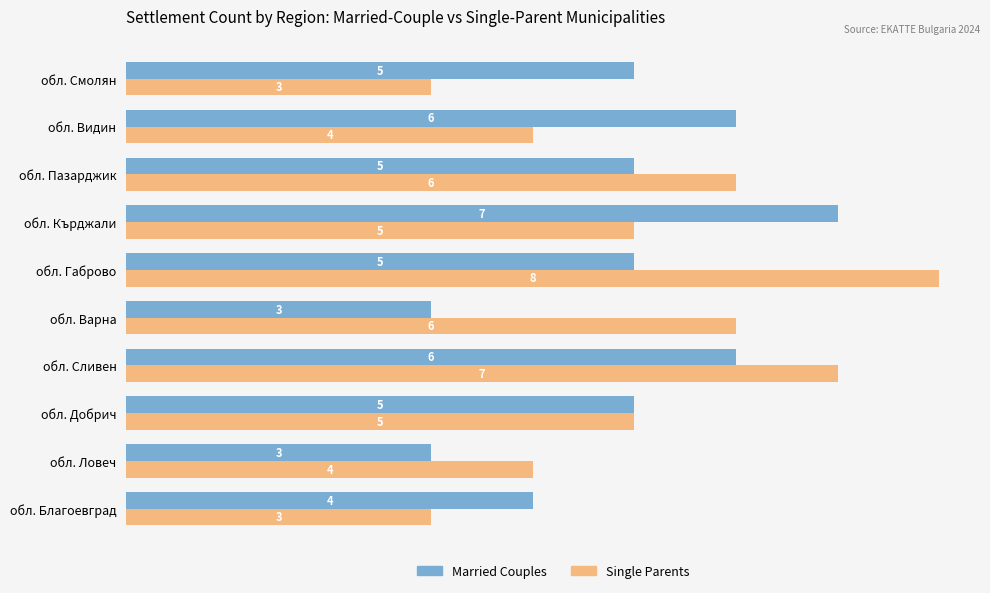

Which series has the largest range (max minus min)?

Single Parents